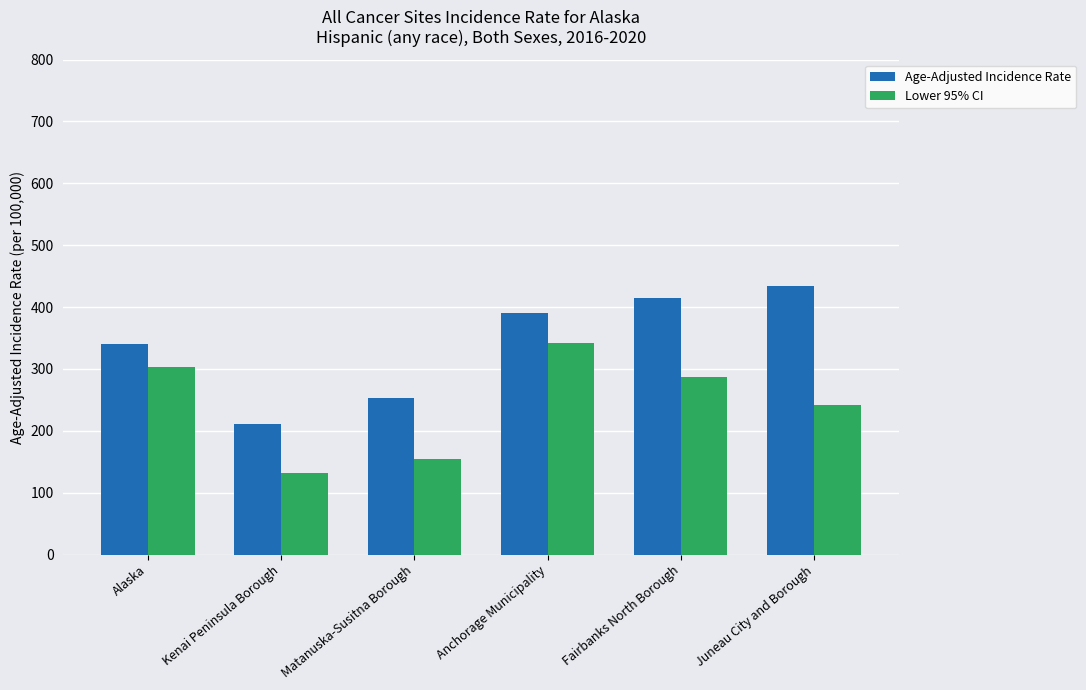

Reading left to right, what are all the values shown in this chart?

Age-Adjusted Incidence Rate: Alaska=339.5	Kenai Peninsula Borough=210.5	Matanuska-Susitna Borough=252.2	Anchorage Municipality=391.1	Fairbanks North Borough=414.8	Juneau City and Borough=433.2
Lower 95% CI: Alaska=303.5	Kenai Peninsula Borough=131.6	Matanuska-Susitna Borough=154.1	Anchorage Municipality=341.1	Fairbanks North Borough=287.3	Juneau City and Borough=241.2